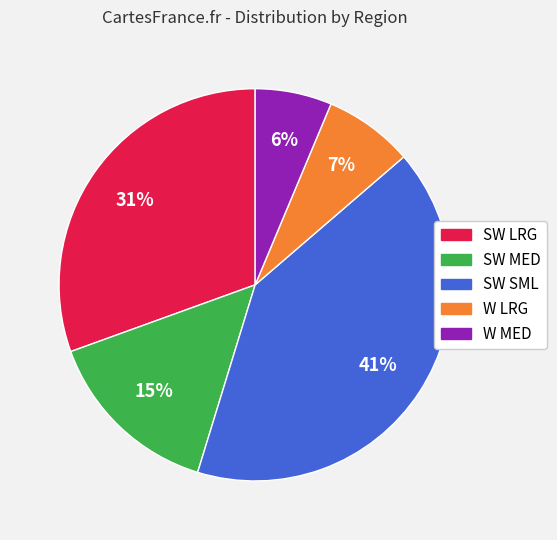

What percentage is the W MED slice, to the nearest percent?

6%